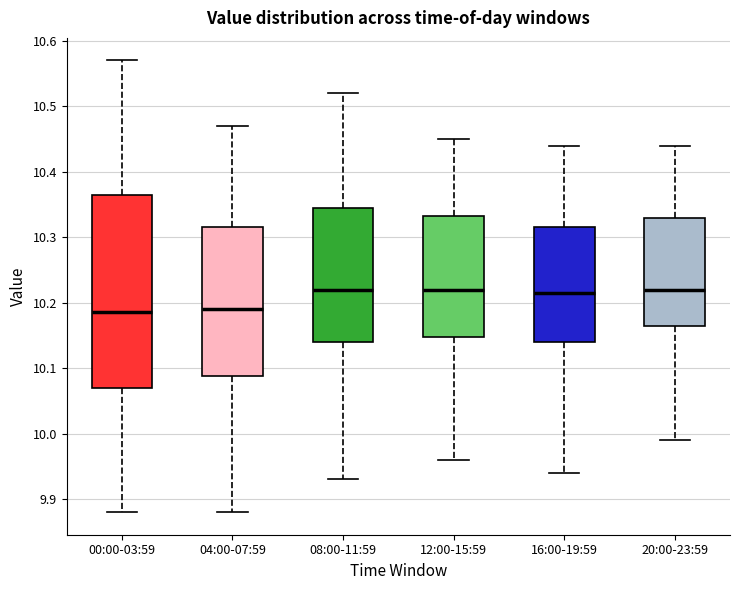

Where is the upper edge of the box for 12:00-15:59 on the y-axis? The values are not printed on the chart, so give them approximately, as read against the axis.

10.33